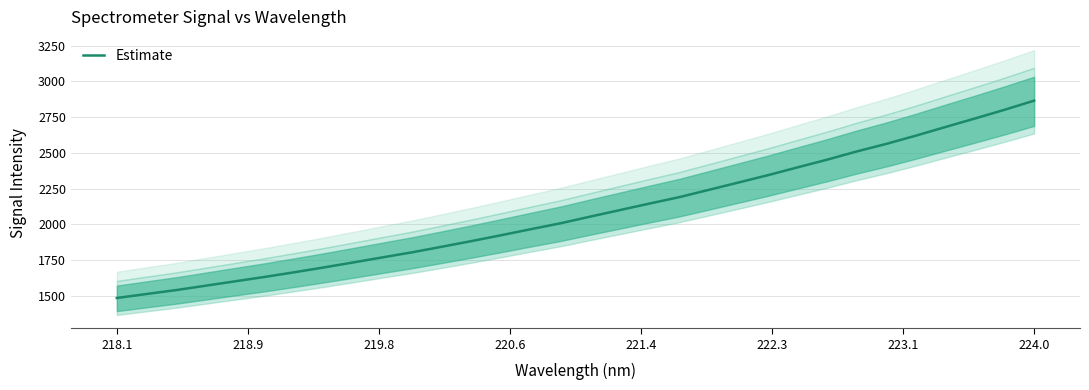

Is it true that Estimate equals 1486.1 at 218.1?

True